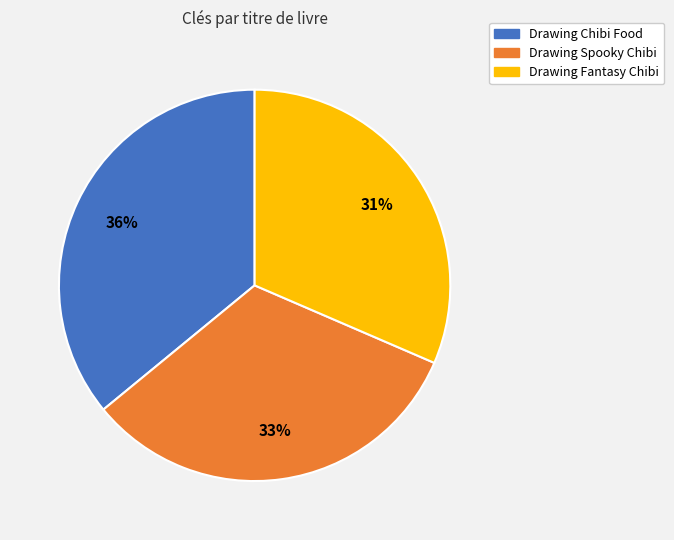

Is it true that Drawing Spooky Chibi is 33% of the pie?

True